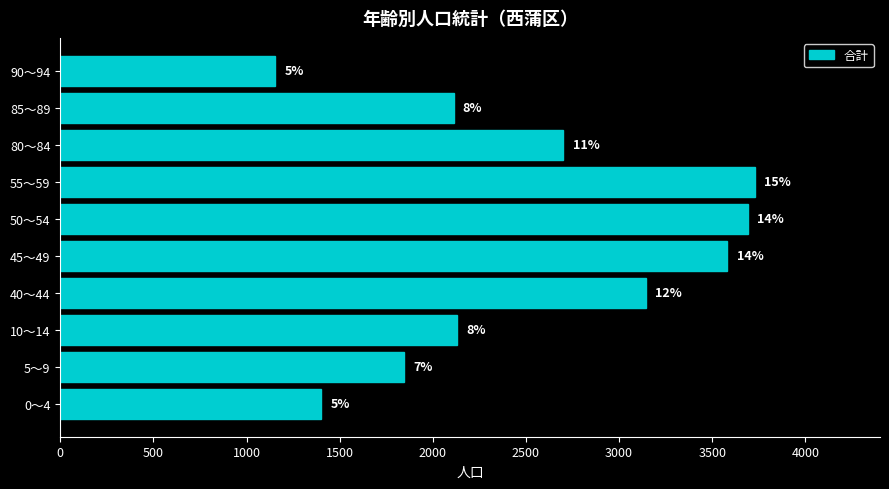

What is the maximum value shown in the chart?

3729